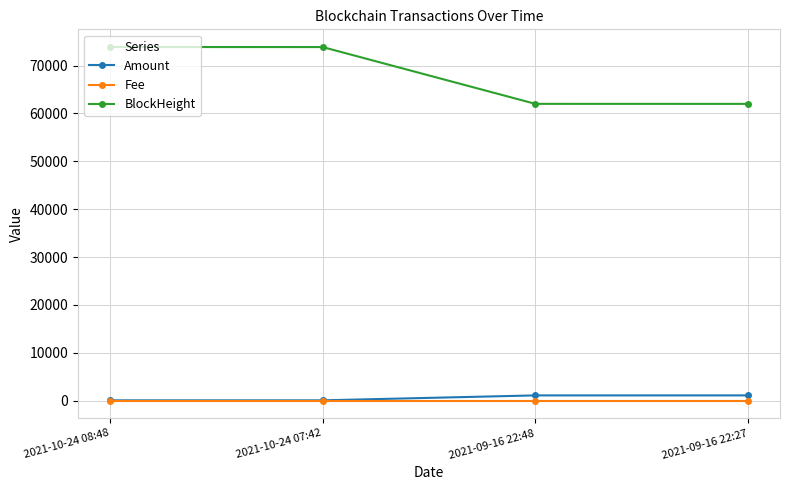

What are all the series names shown in the legend?

Amount, Fee, BlockHeight